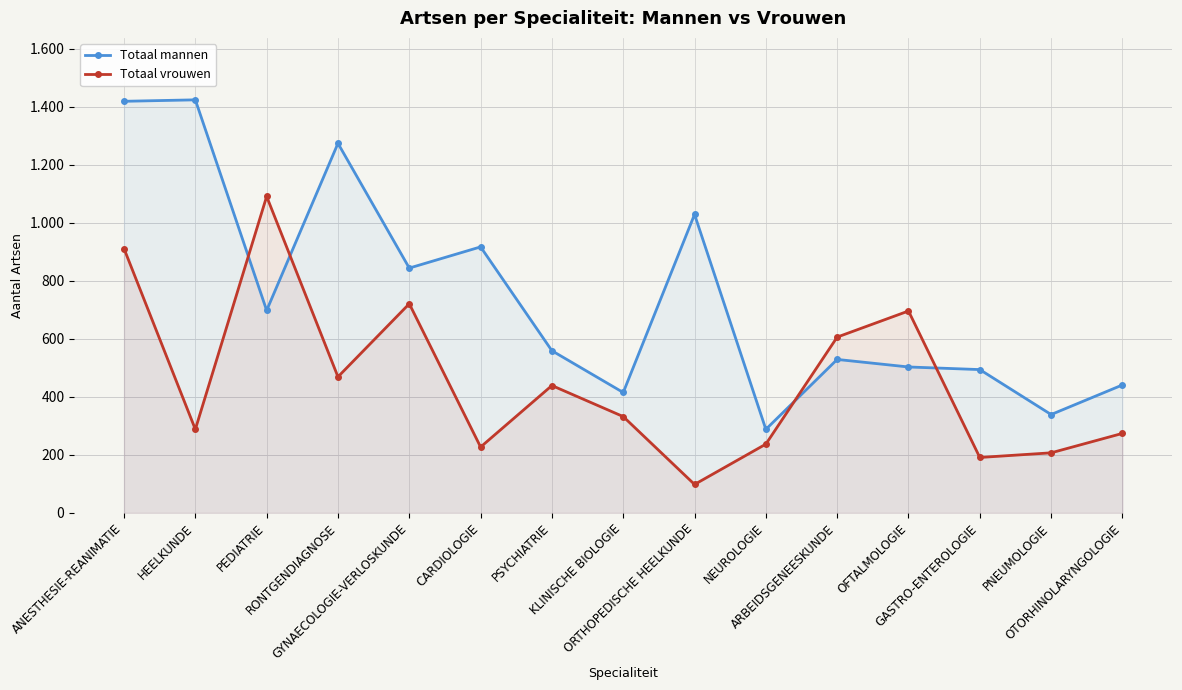

At which category does Totaal vrouwen reach its first local peak?

PEDIATRIE